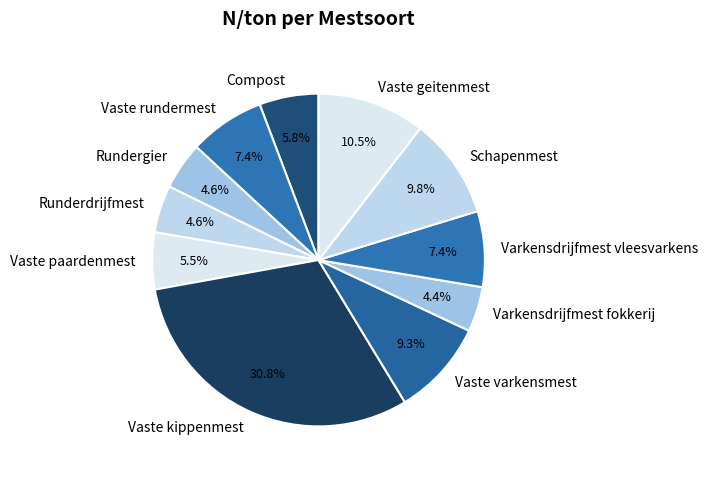

Which category has the biggest portion of the pie?

Vaste kippenmest